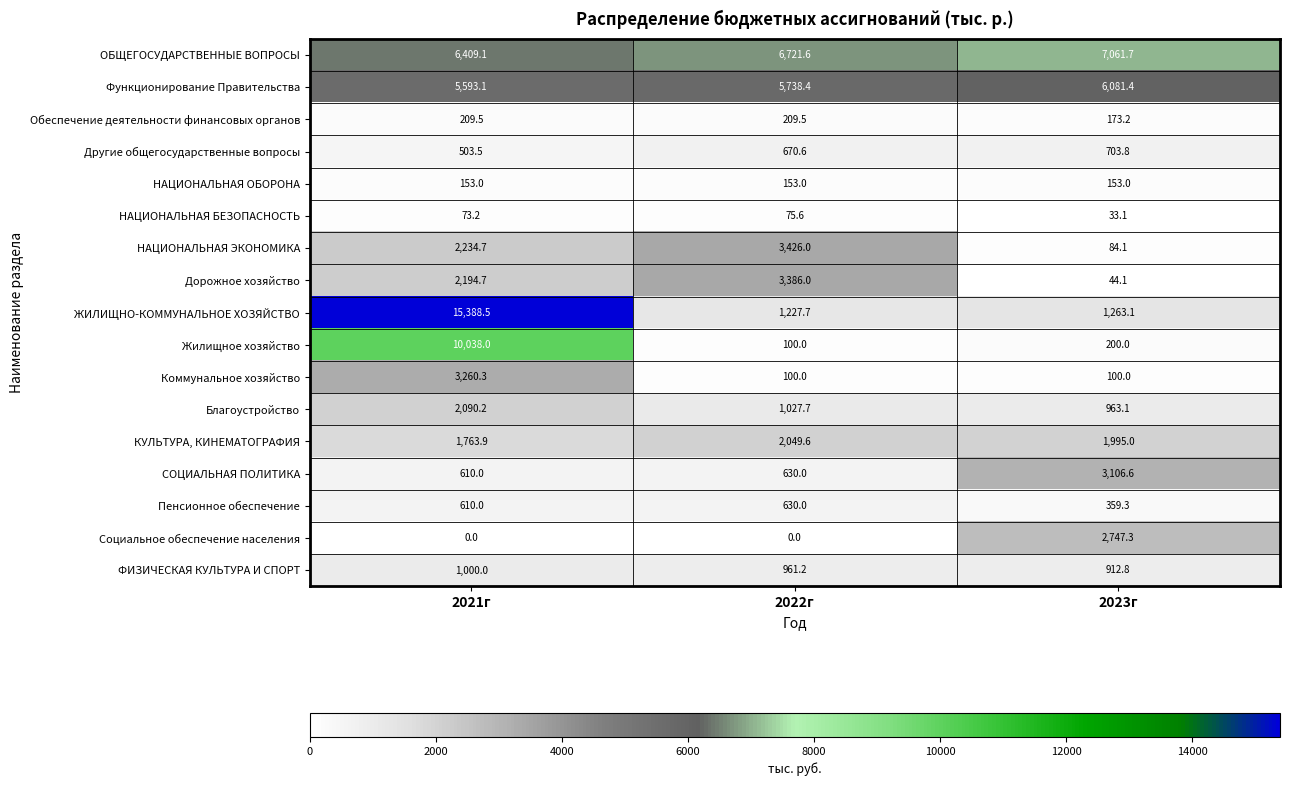

What is the difference between the maximum and minimum values in the Пенсионное обеспечение series?

270.7